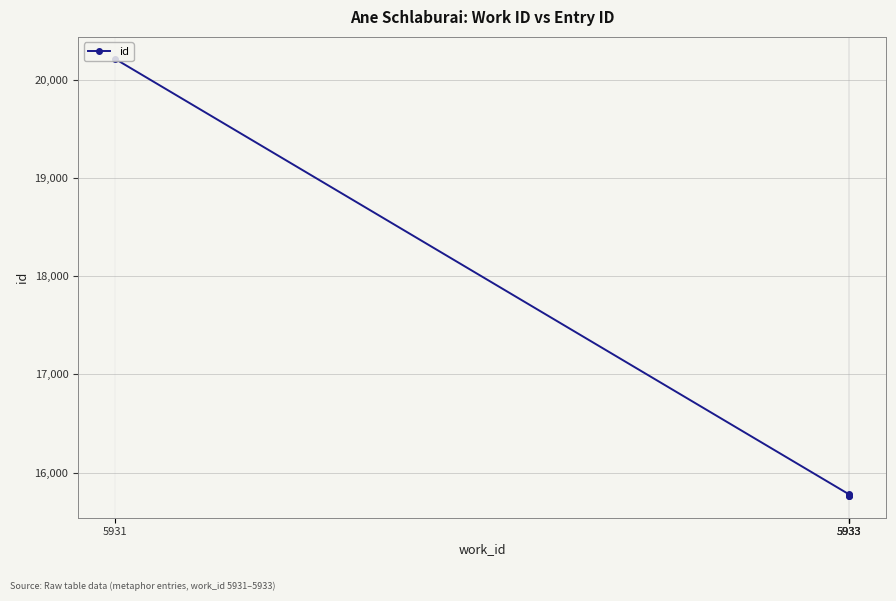

Which has a higher value, 5933 or 5933?

5933